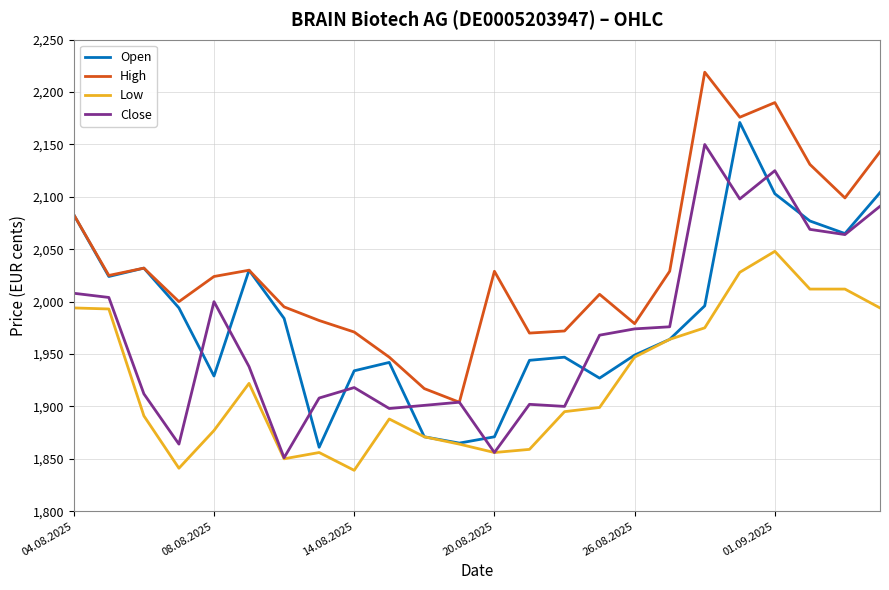

List the series in order of their peak value, lowest first.

Low, Close, Open, High